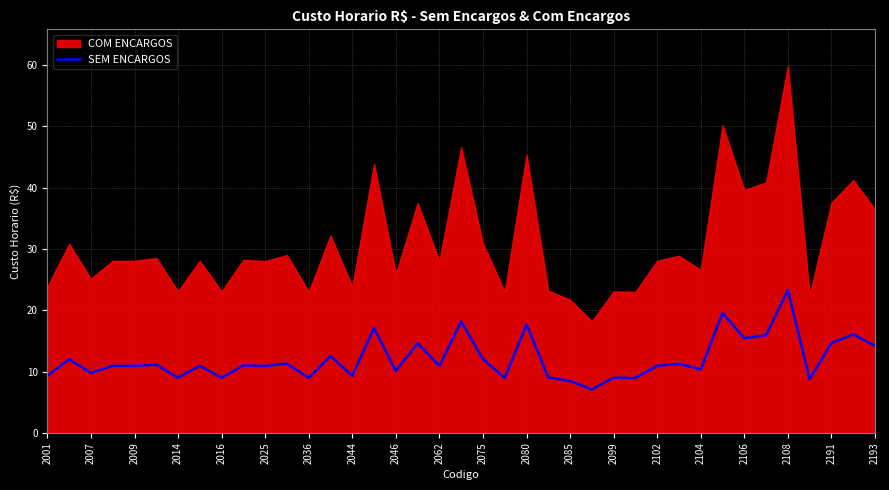

The chart shows a value of 3.1 at 25. True or false?

False